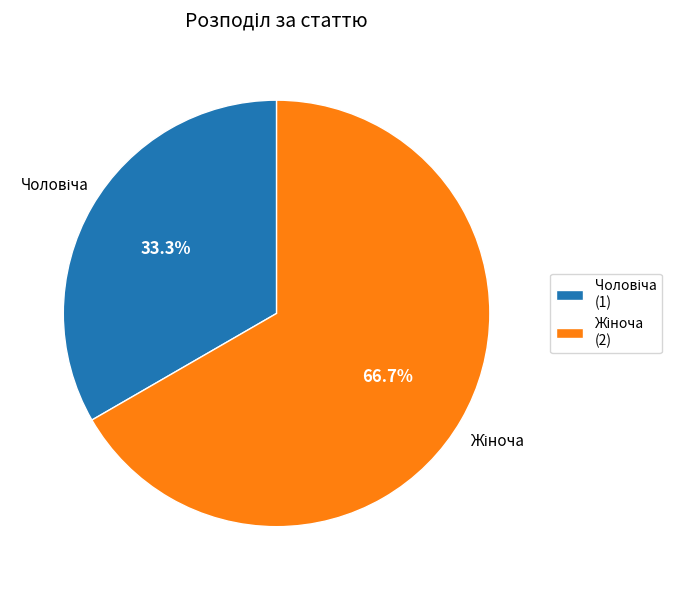

Is there any slice that represents more than half of the pie?

Yes